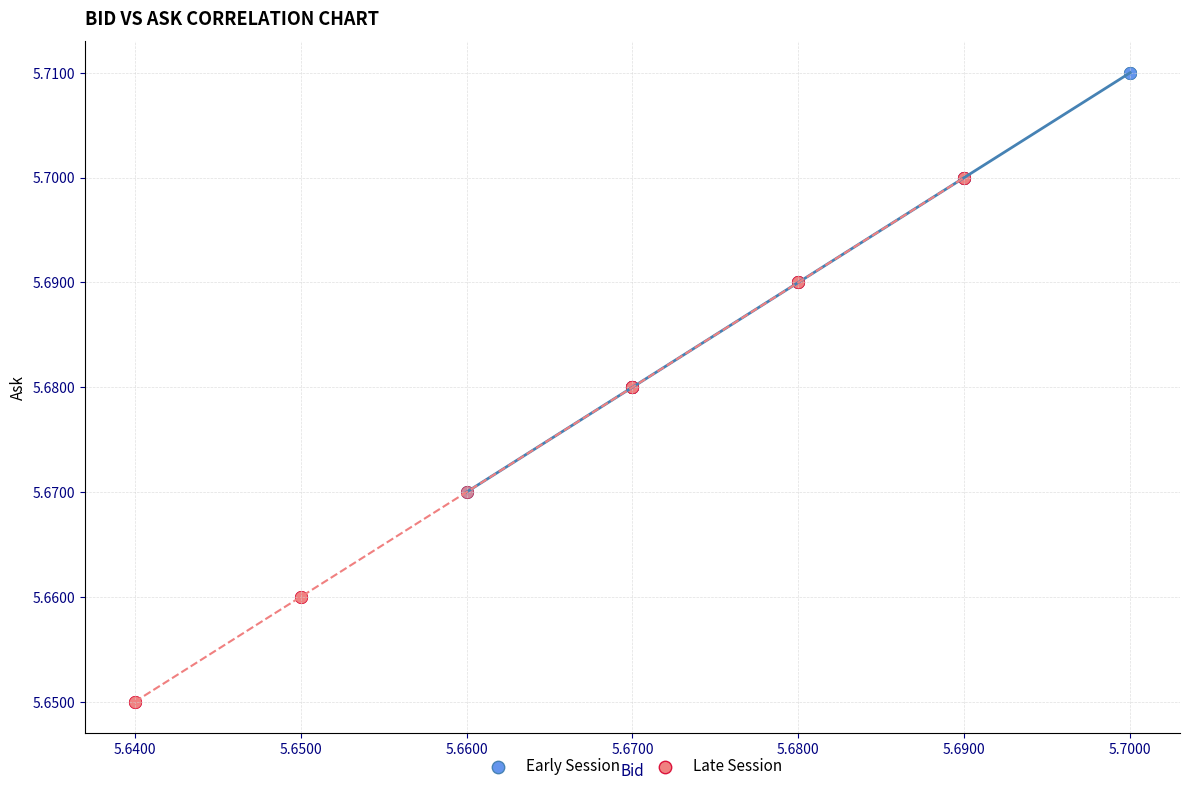

Which series has the widest spread of Y values?

Late Session